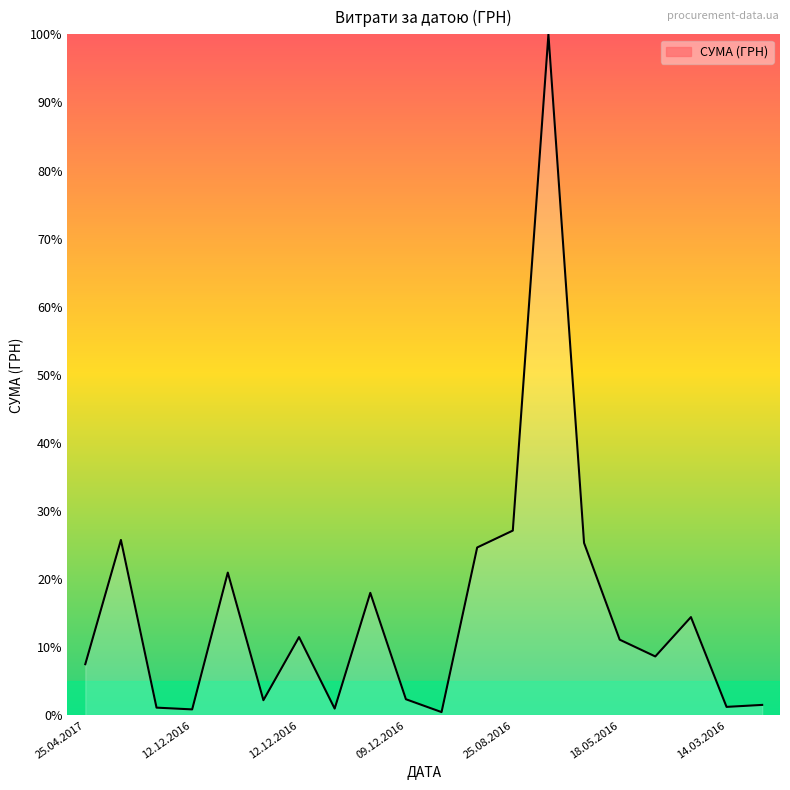

Does the chart have visible grid lines?

No